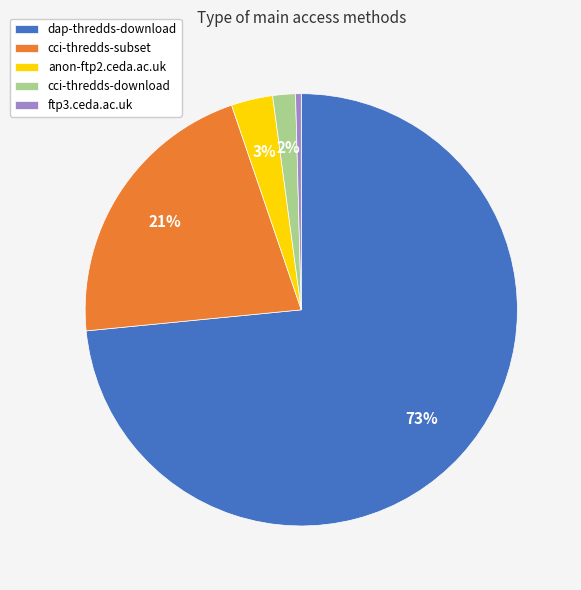

Do anon-ftp2.ceda.ac.uk and dap-thredds-download together represent more than half of the pie?

Yes